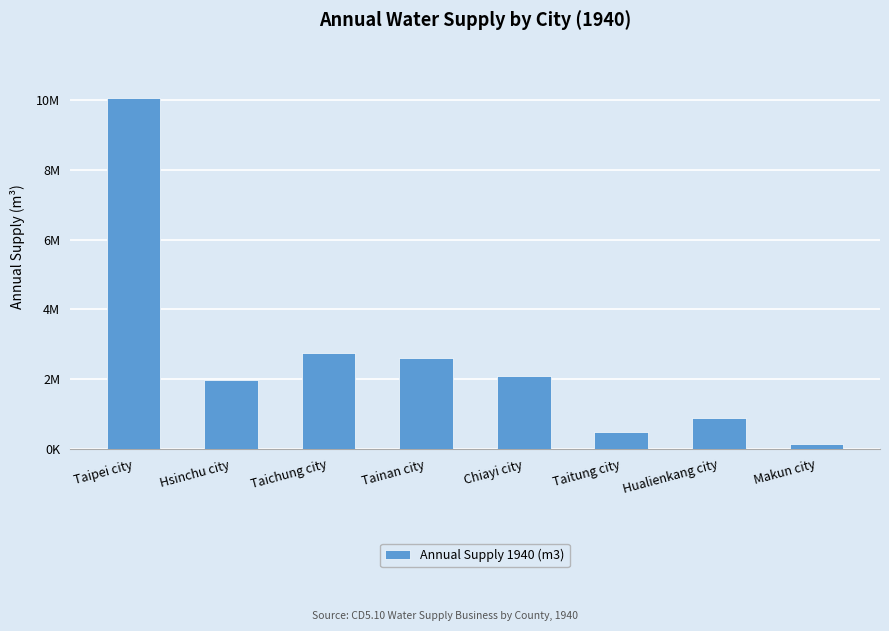

Are the bars horizontal?

No